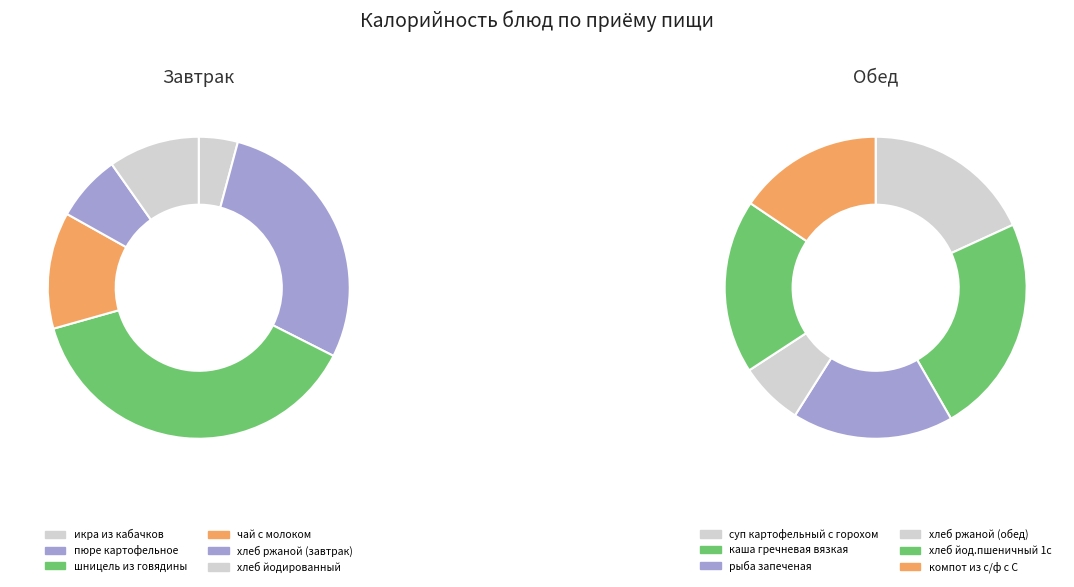

Count the number of slices in the pie.

12